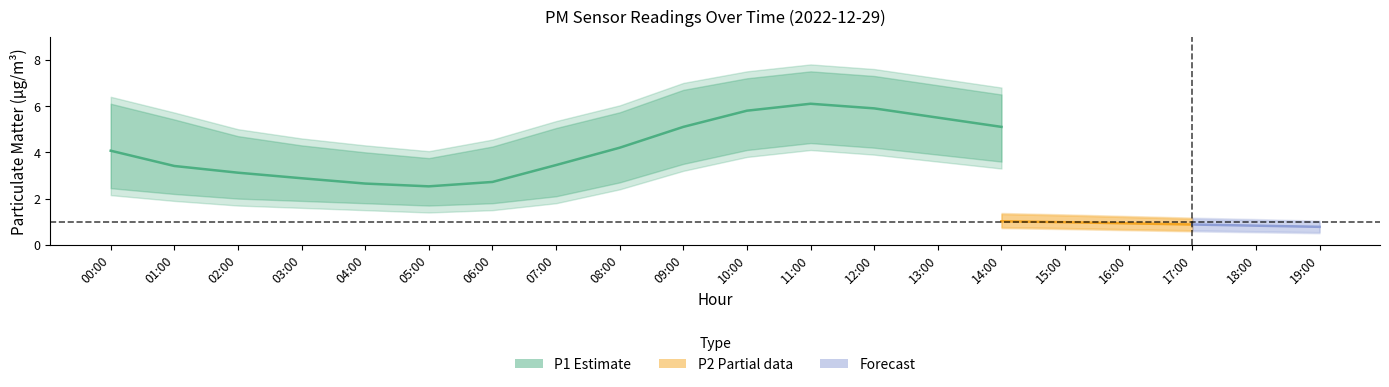

What value does the P2_lower series have at 12:00?

0.9